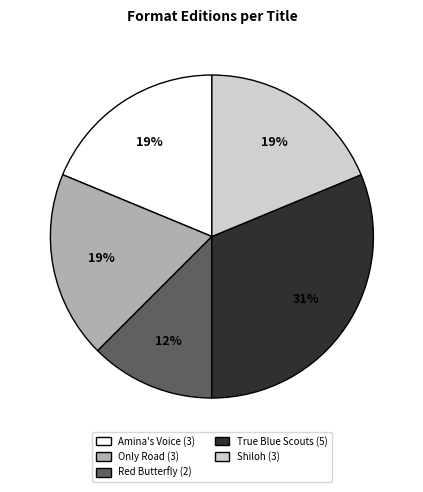

To the nearest percent, what is the average slice percentage?

20%